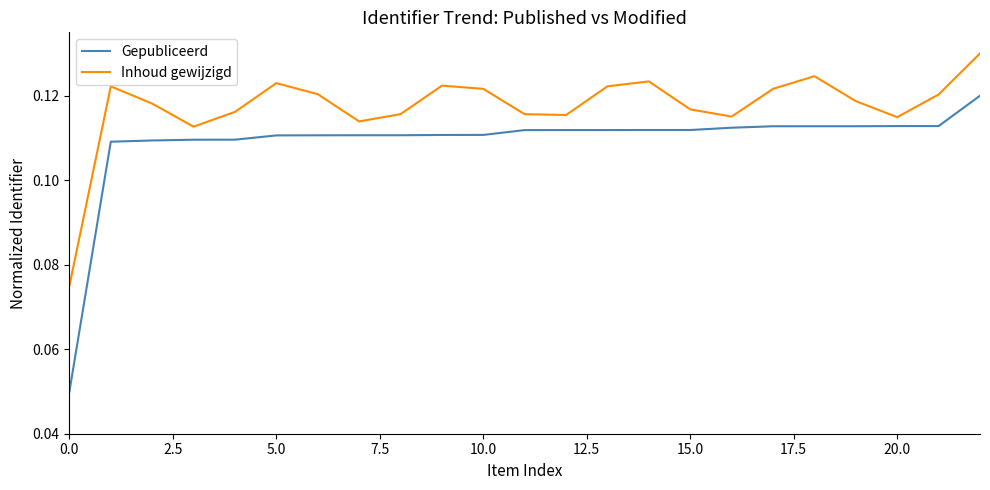

Which series has the widest spread of values?

Gepubliceerd